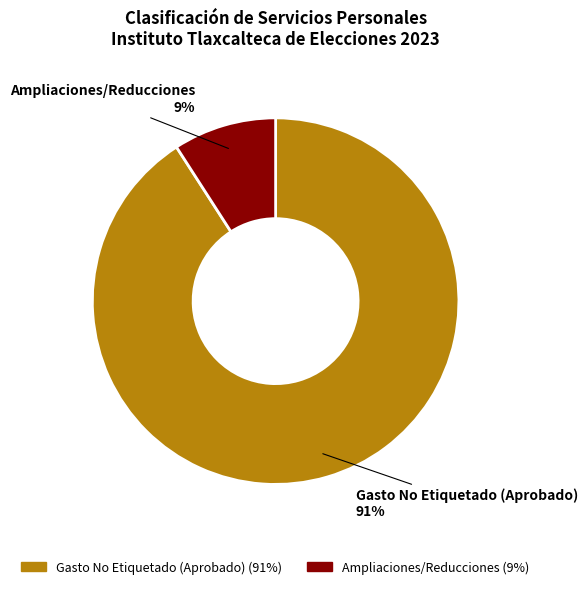

How many slices are in this pie chart?

2